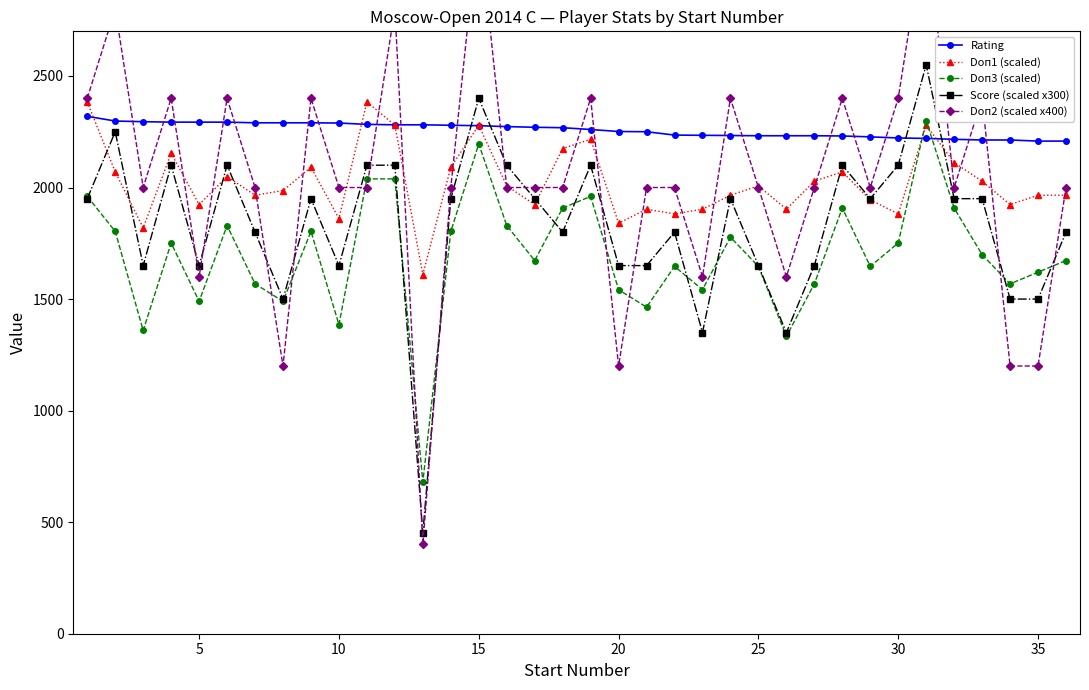

What is the highest value of the Score (scaled x300) series?

2550.0